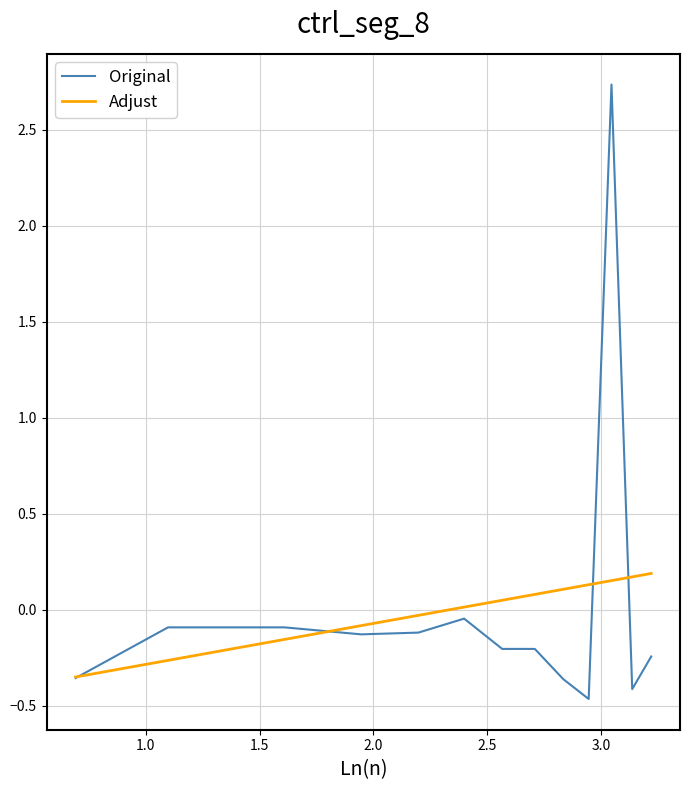

List the series in order of their peak value, lowest first.

Adjust, Original